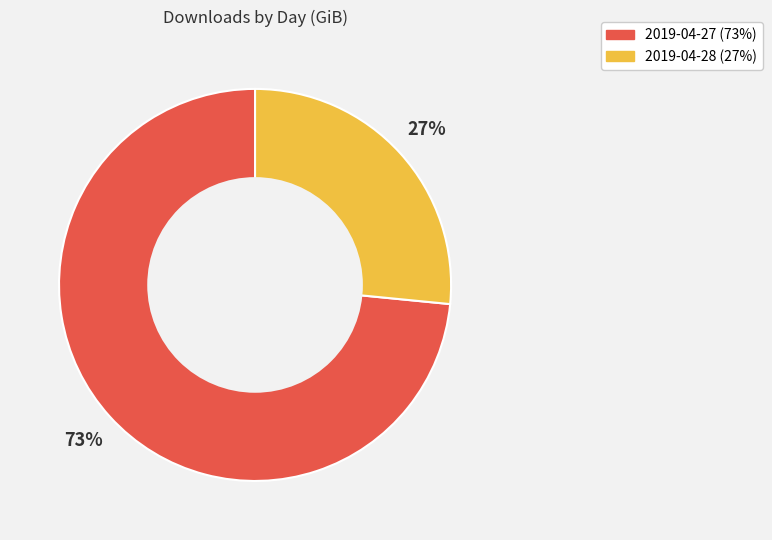

To the nearest percent, what is the average slice percentage?

50%